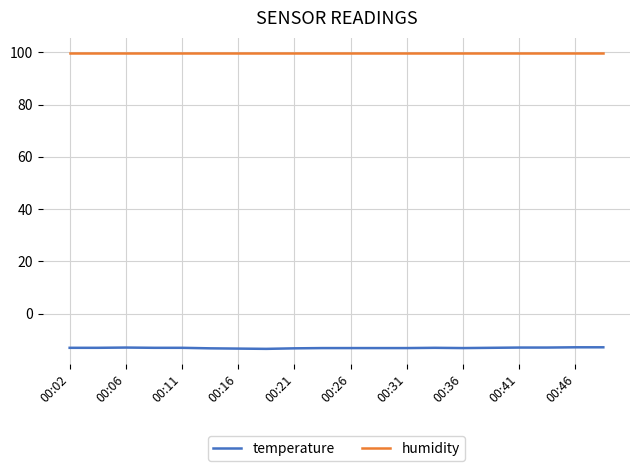

Rank the series by their maximum value, from highest to lowest.

humidity, temperature